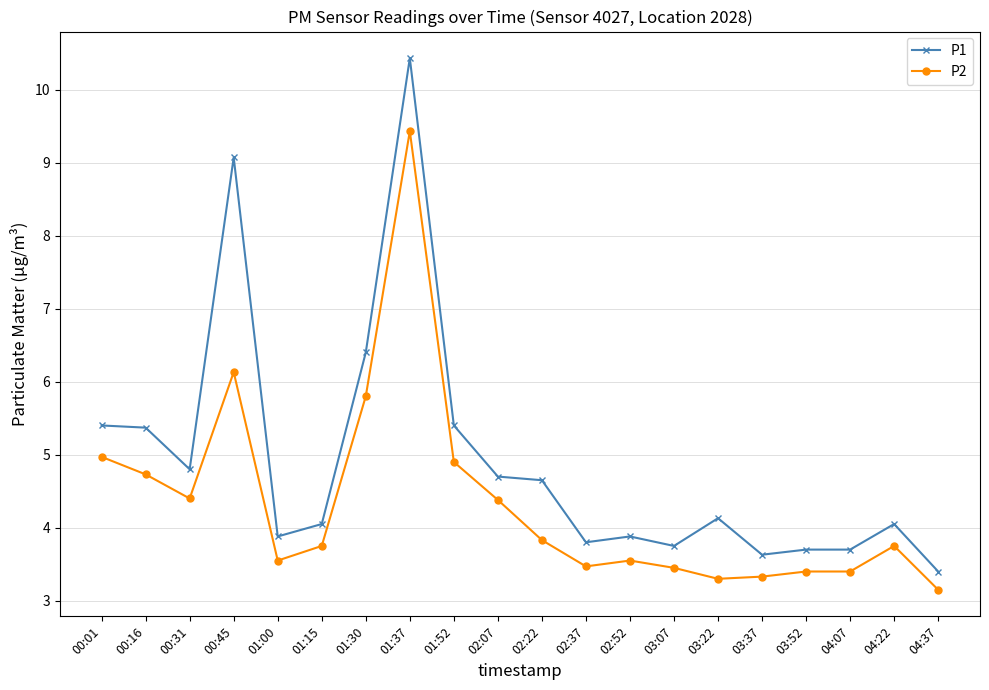

True or false: P1 and P2 cross at least once.

False